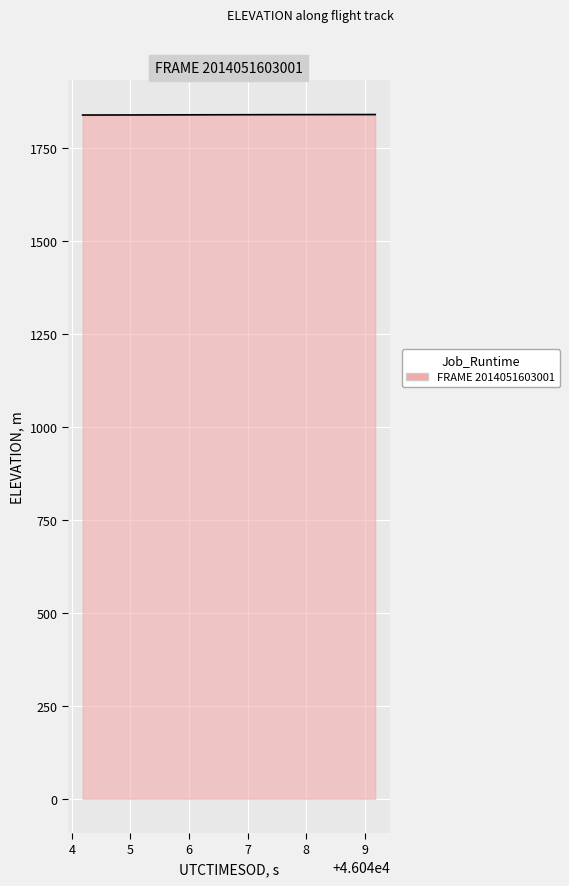

What is the minimum value shown in the chart?

1837.5